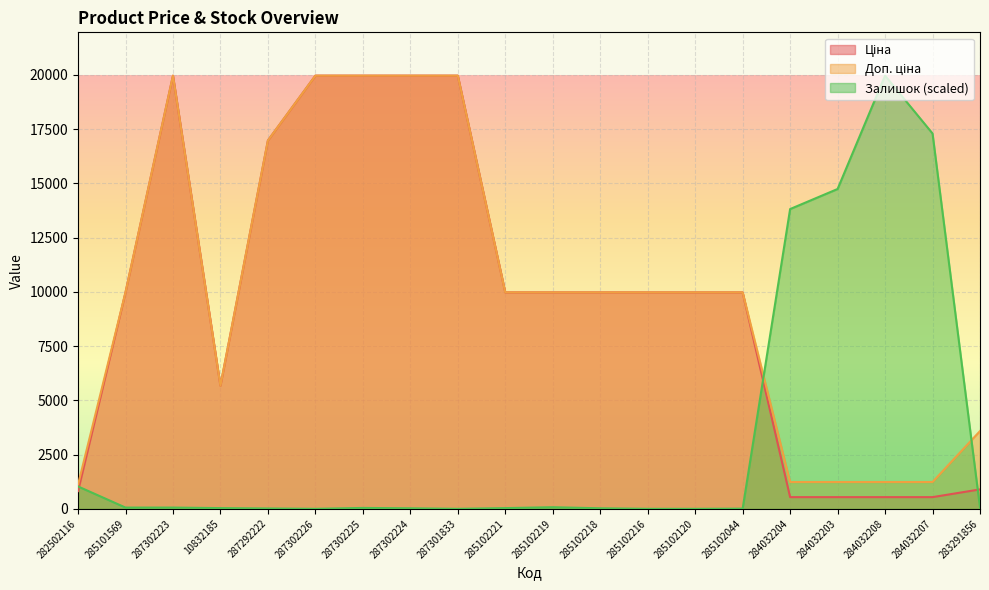

What is the label of the 2nd point from the right?

284032207